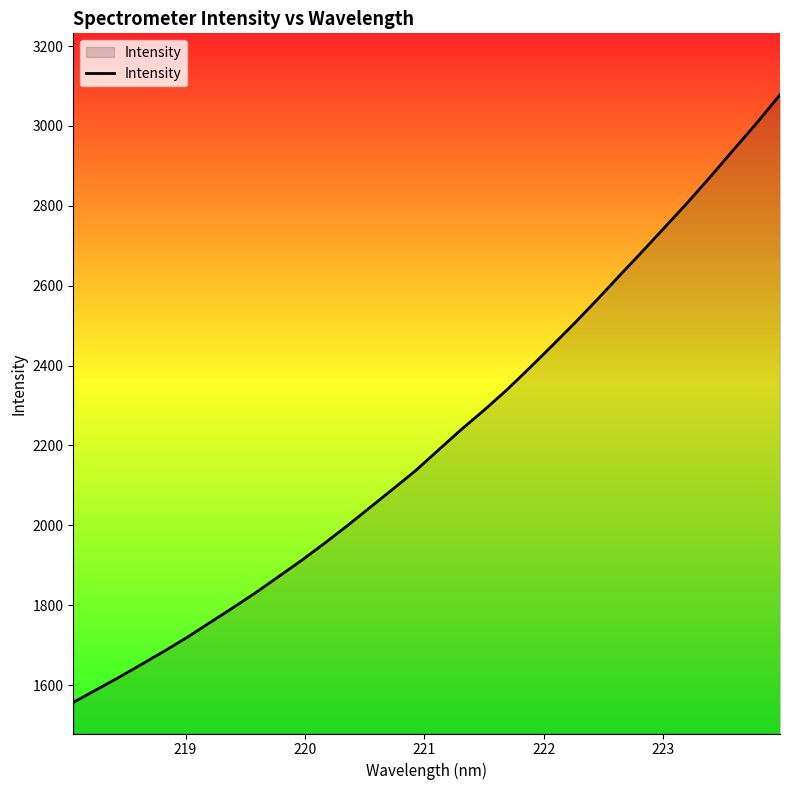

What is the smallest value displayed?

1556.8